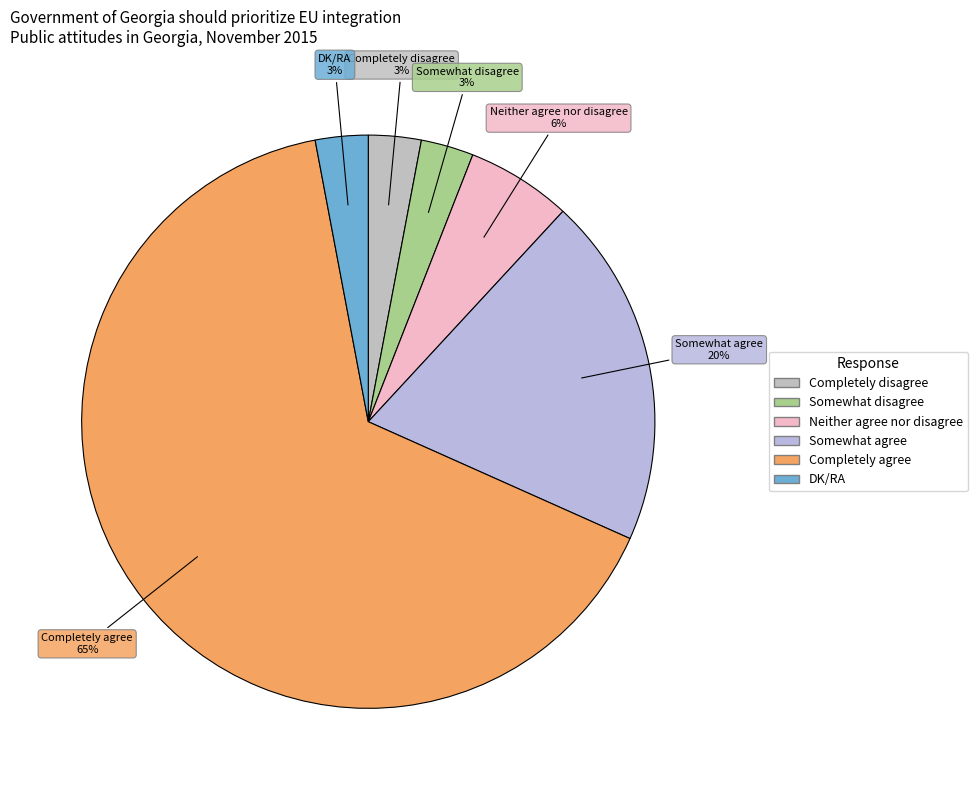

The Somewhat agree slice represents 20% of the pie. True or false?

True